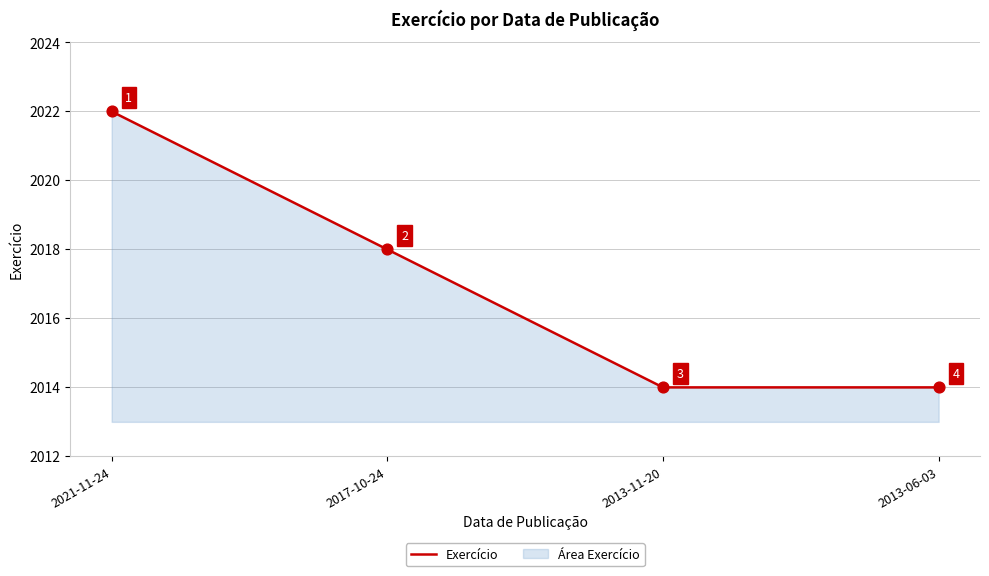

Which has a higher value, 2021-11-24 or 2017-10-24?

2021-11-24